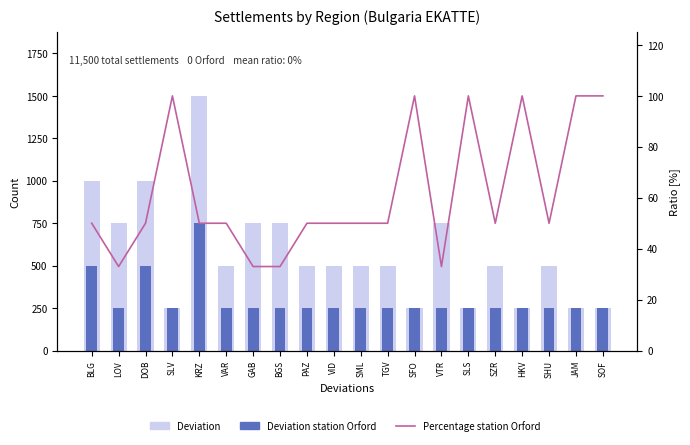

What is the difference between the highest and lowest values at KRZ?

1450